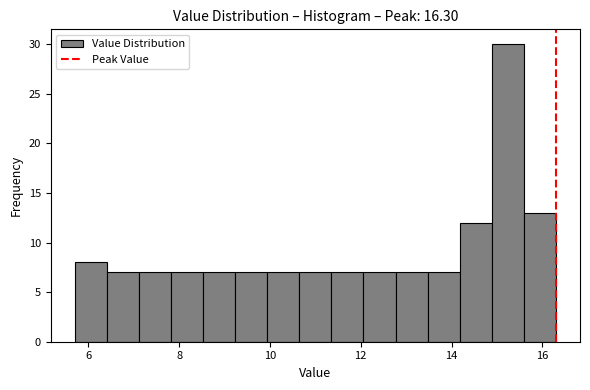

Read against the x-axis, roughly where is the centre of the tallest bar?

15.2